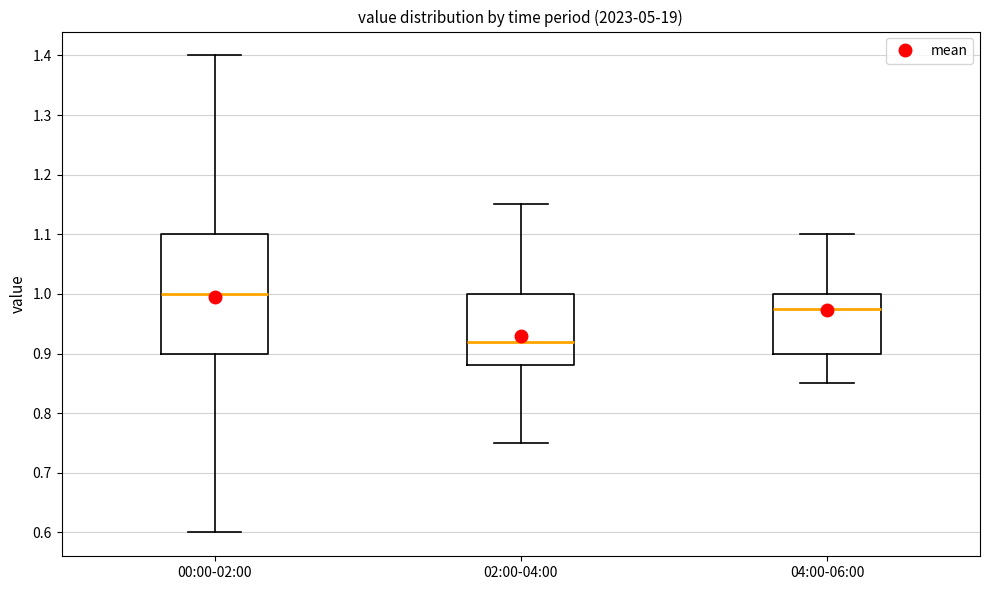

Which box has the lowest median line?

02:00-04:00